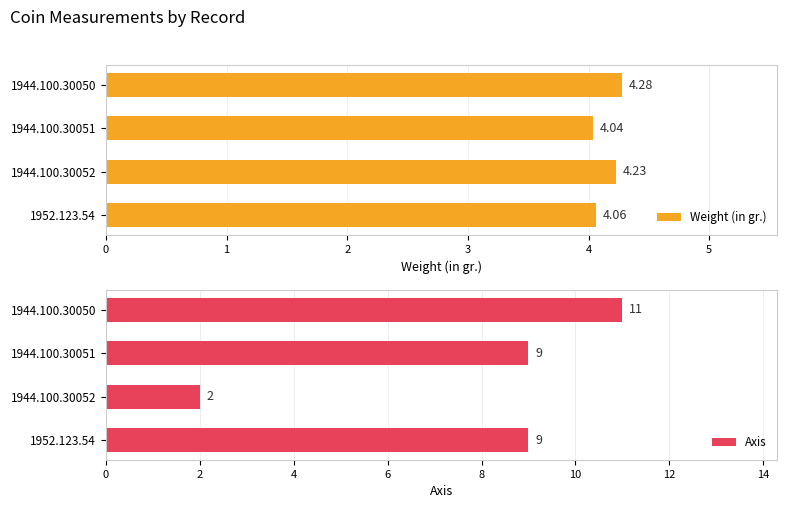

Is it true that Axis equals 2 at 1944.100.30052?

True